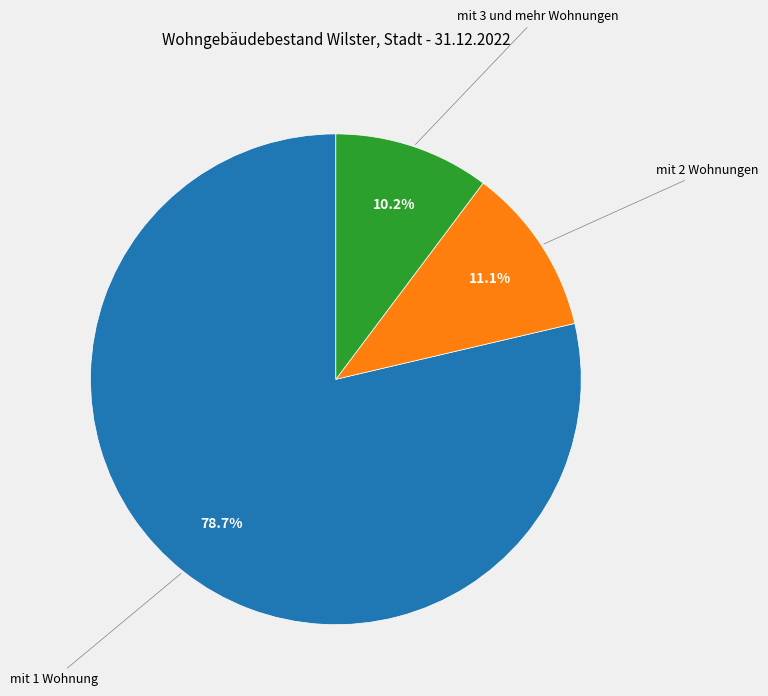

Between mit 3 und mehr Wohnungen and mit 2 Wohnungen, which is larger?

mit 2 Wohnungen